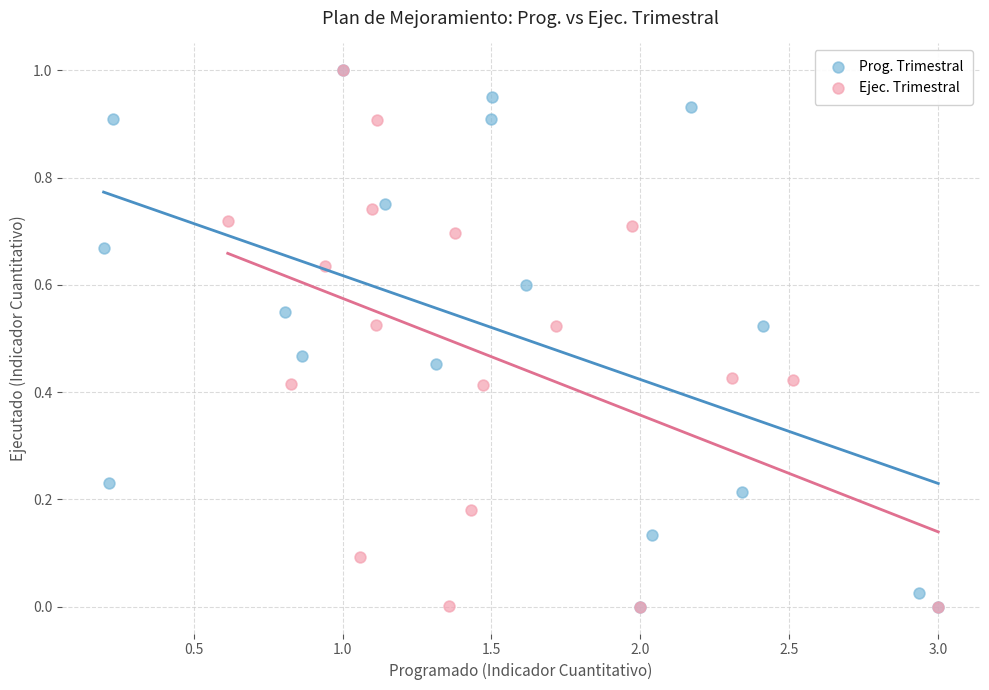

What are all the series names shown in the legend?

Prog. Trimestral, Ejec. Trimestral